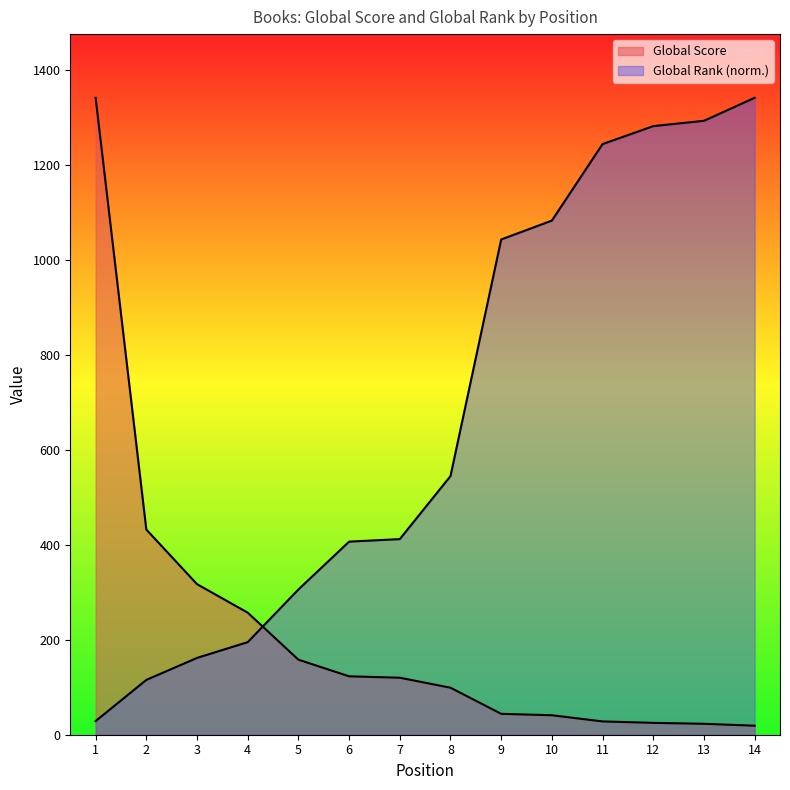

What is the difference between the highest and lowest values at 8?

445.6